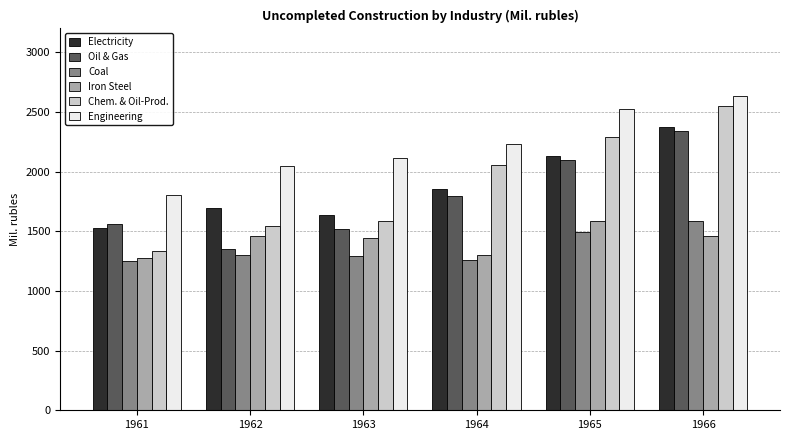

What is the minimum value for Iron Steel?

1275